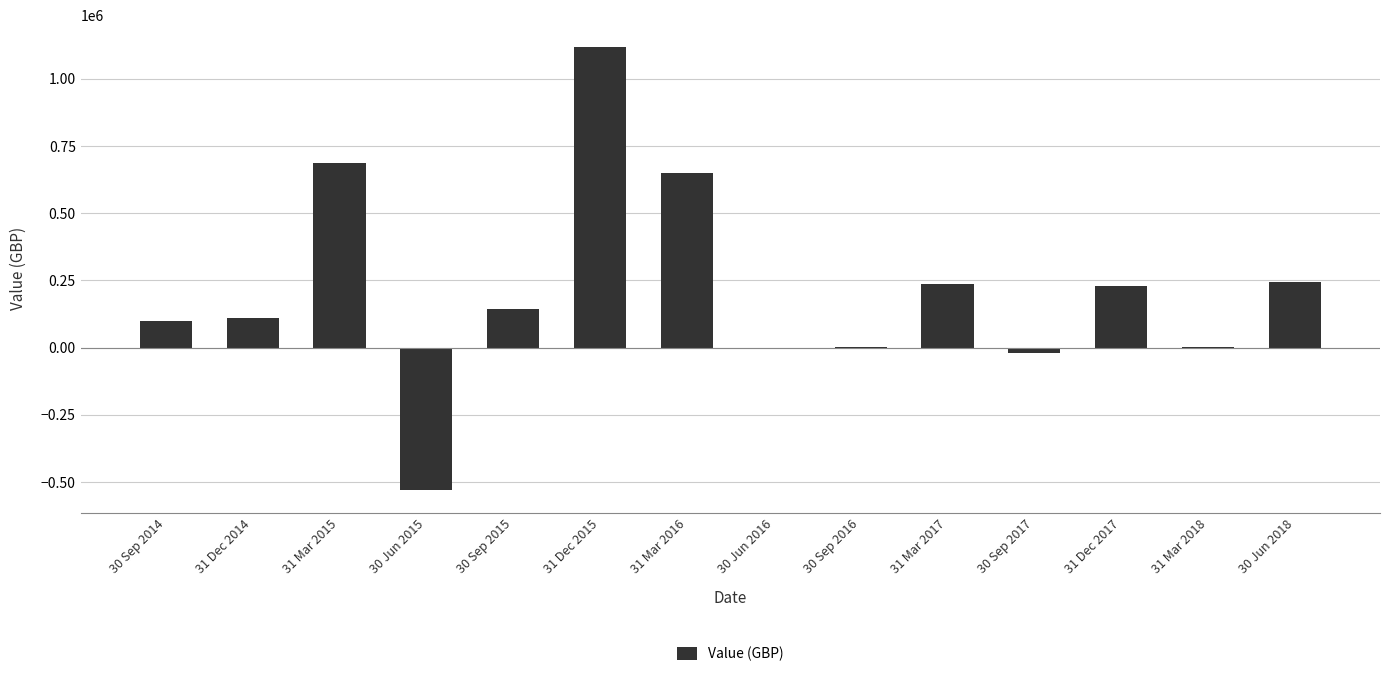

How many series are shown in this chart?

1